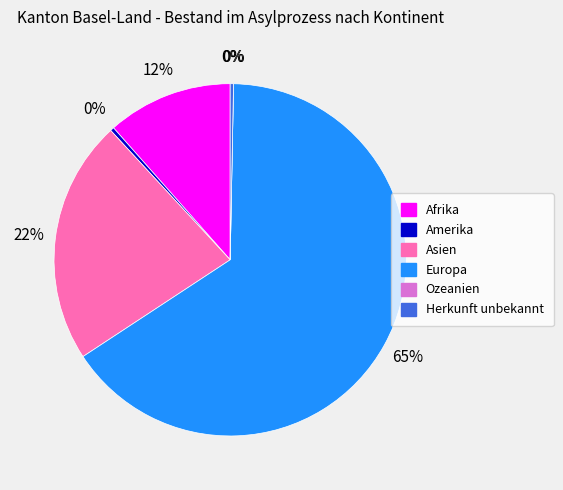

Is the sum of Europa and Amerika greater than half?

Yes